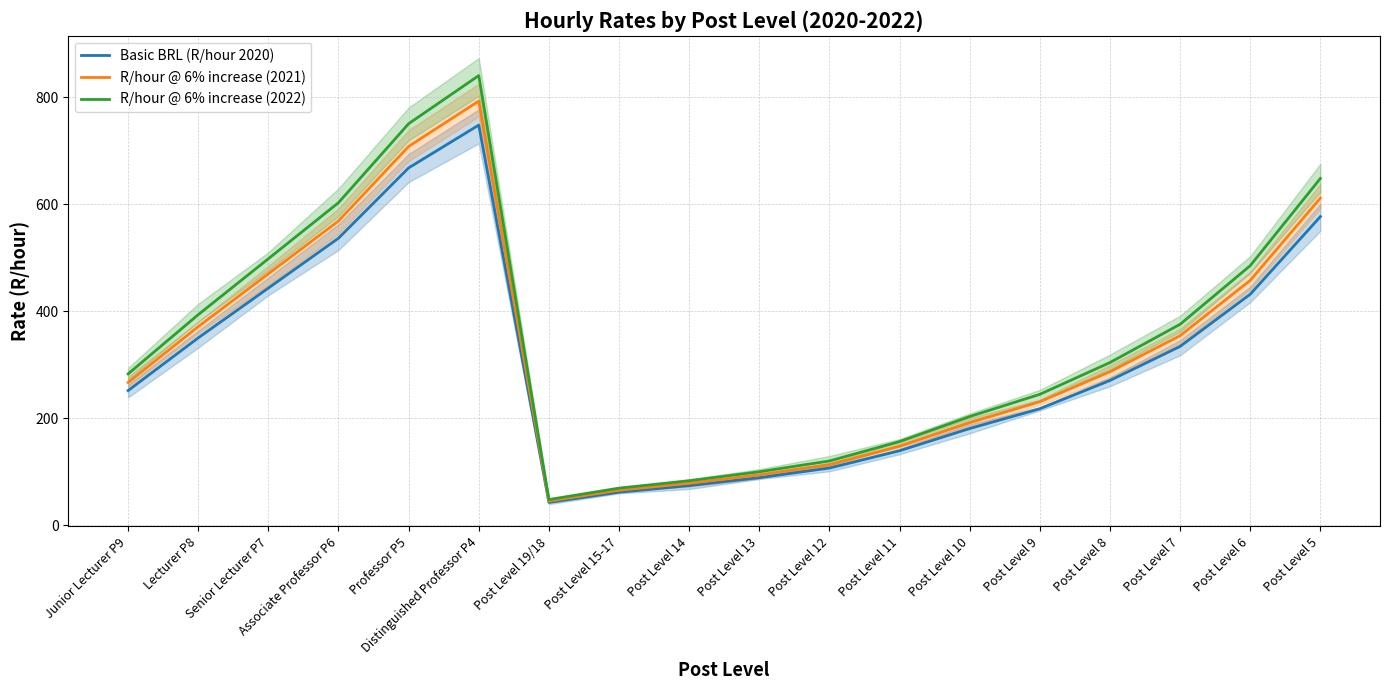

True or false: R/hour @ 6% increase (2021) and Basic BRL (R/hour 2020) cross at least once.

False